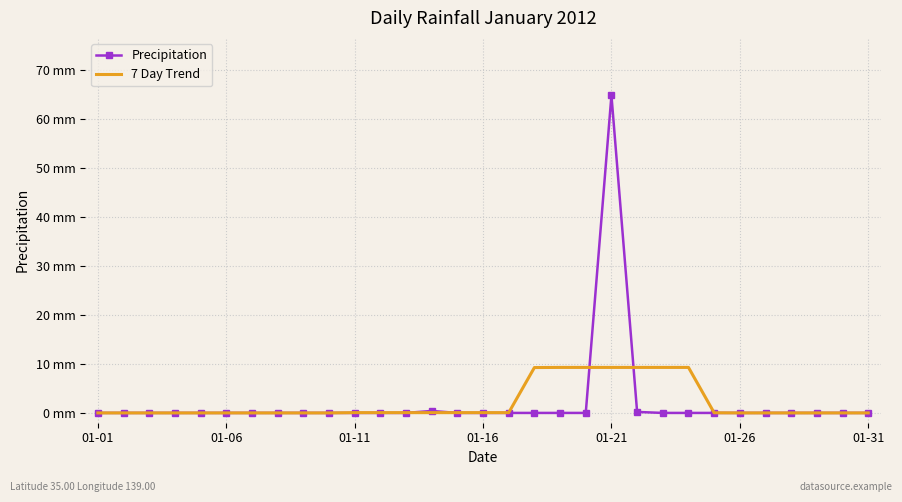

What are all the series names shown in the legend?

Precipitation, 7 Day Trend